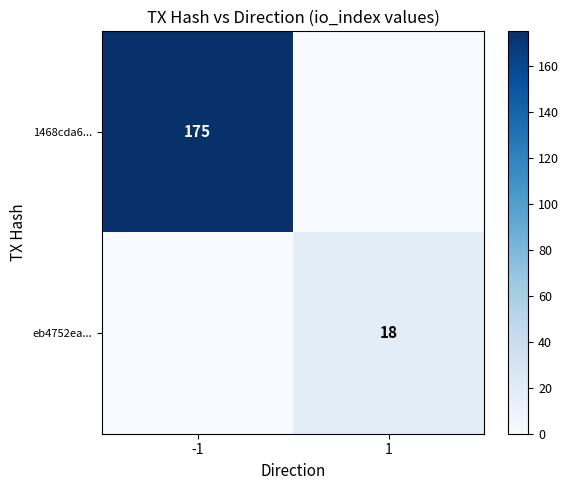

The value of eb4752ea... at 1 is 6. True or false?

False